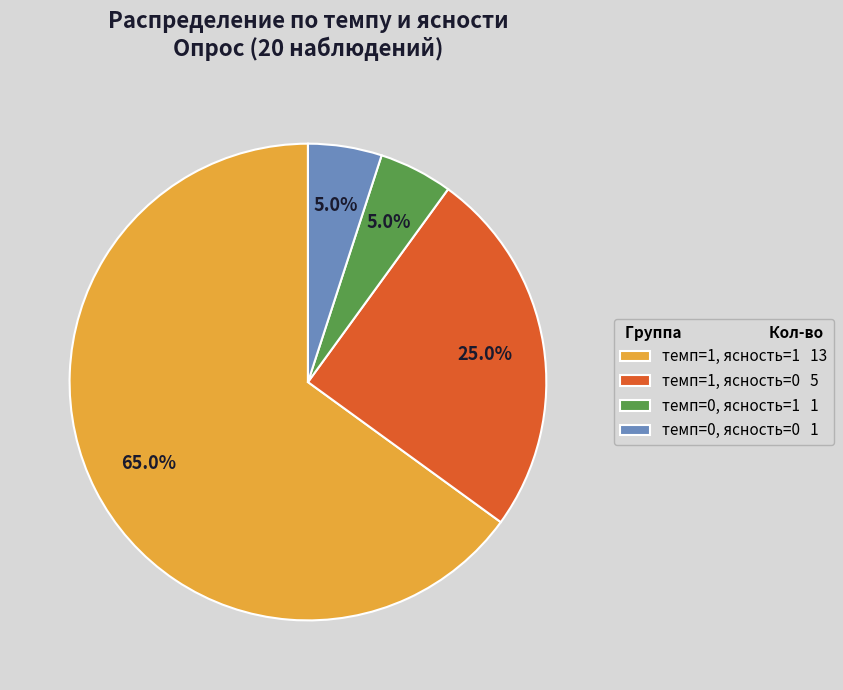

To the nearest percent, what percentage of the pie is темп=0, ясность=0?

5%